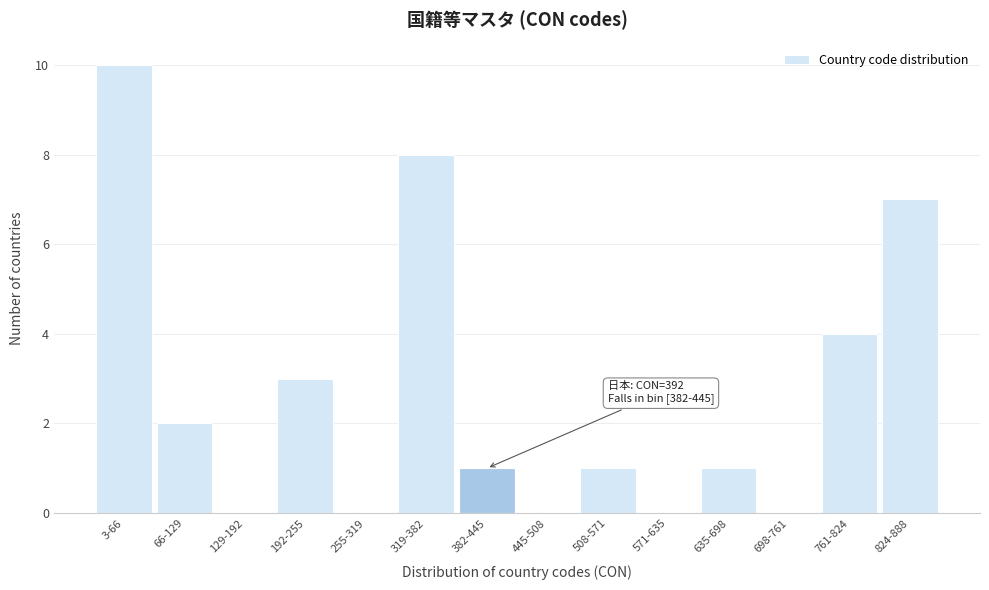

Reading left to right, extract all data points from this chart.

3-66=10	66-129=2	129-192=0	192-255=3	255-319=0	319-382=8	382-445=1	445-508=0	508-571=1	571-635=0	635-698=1	698-761=0	761-824=4	824-888=7